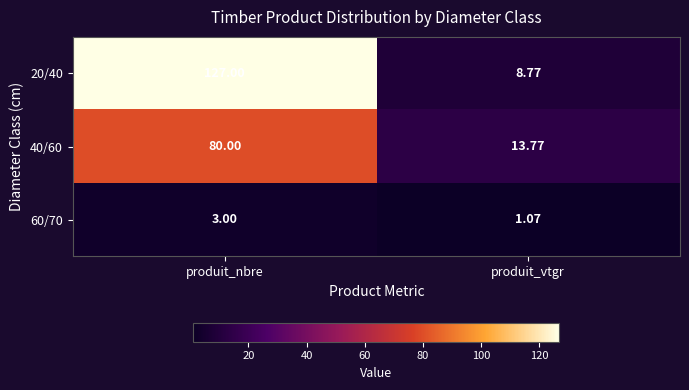

At which category is the sum across all series the highest?

produit_nbre